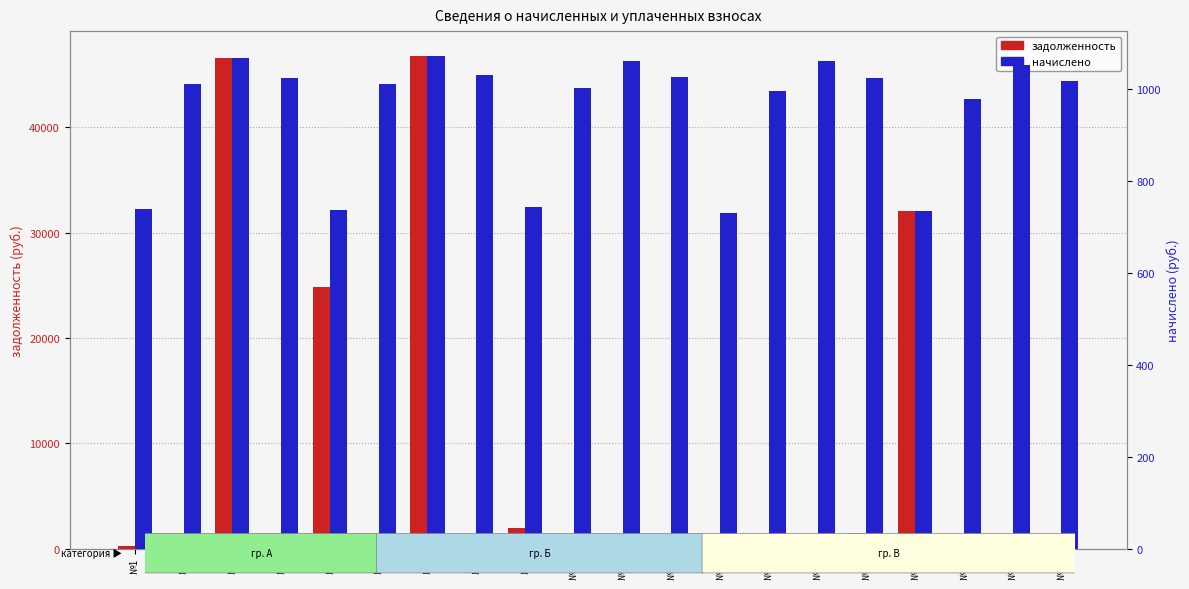

At which label does начислено reach its peak?

№7